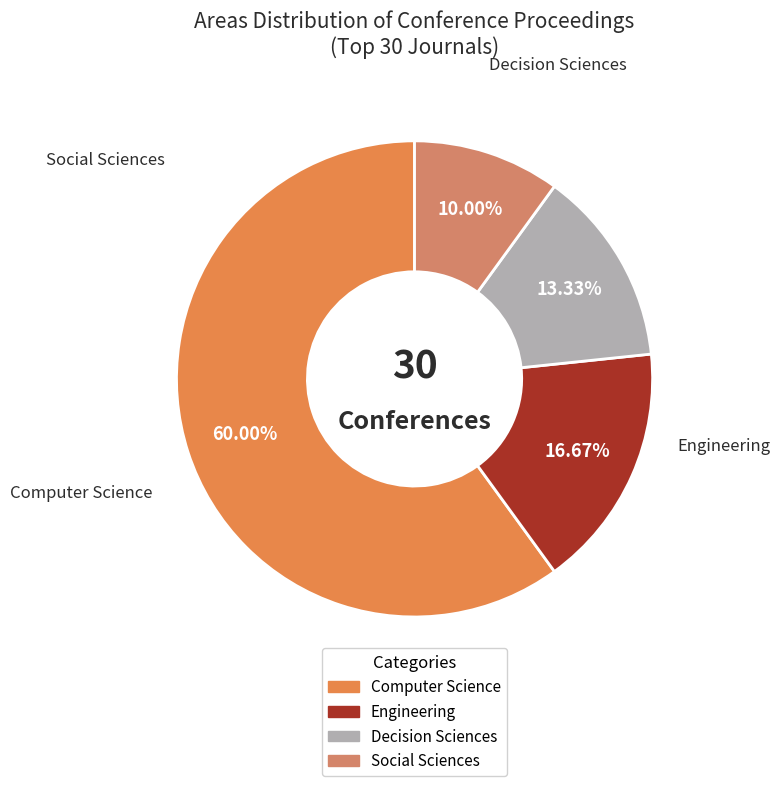

To the nearest percent, what portion does Engineering represent?

17%